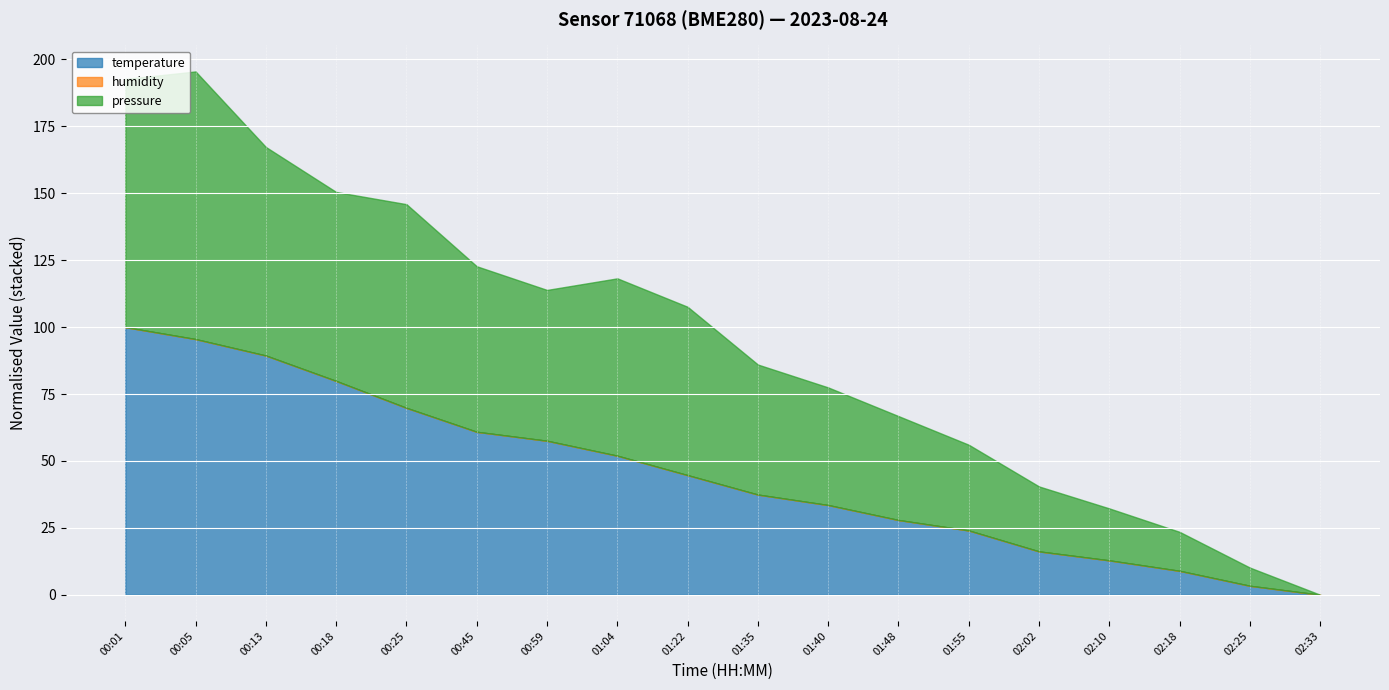

The value of temperature at 02:02 is 26.3. True or false?

False